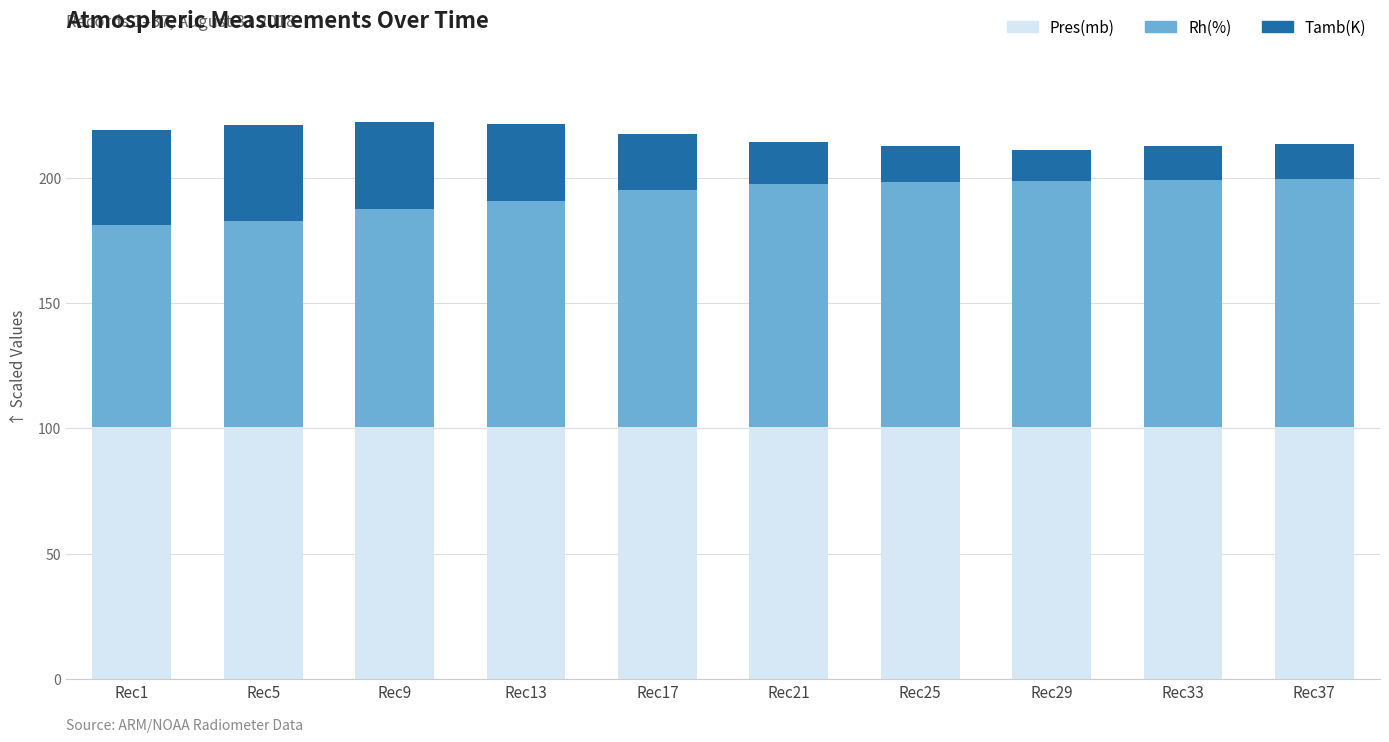

What are all the series names shown in the legend?

Pres(mb), Rh(%), Tamb(K)